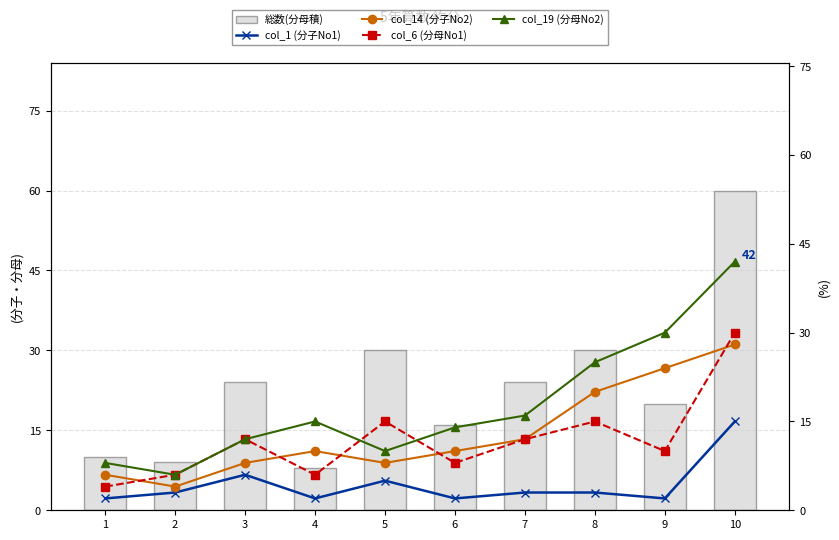

At which label does col_1 (分子No1) first exceed 3?

3